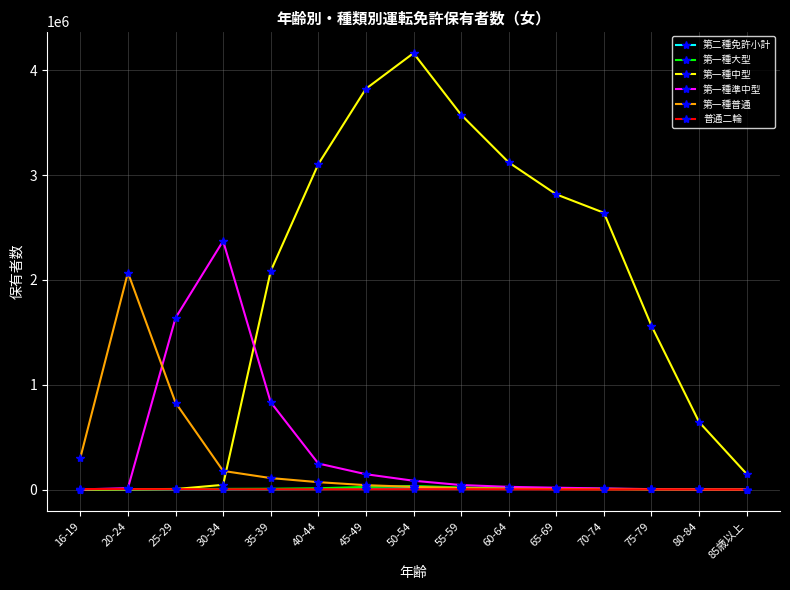

What are all the series names shown in the legend?

第二種免許小計, 第一種大型, 第一種中型, 第一種準中型, 第一種普通, 普通二輪